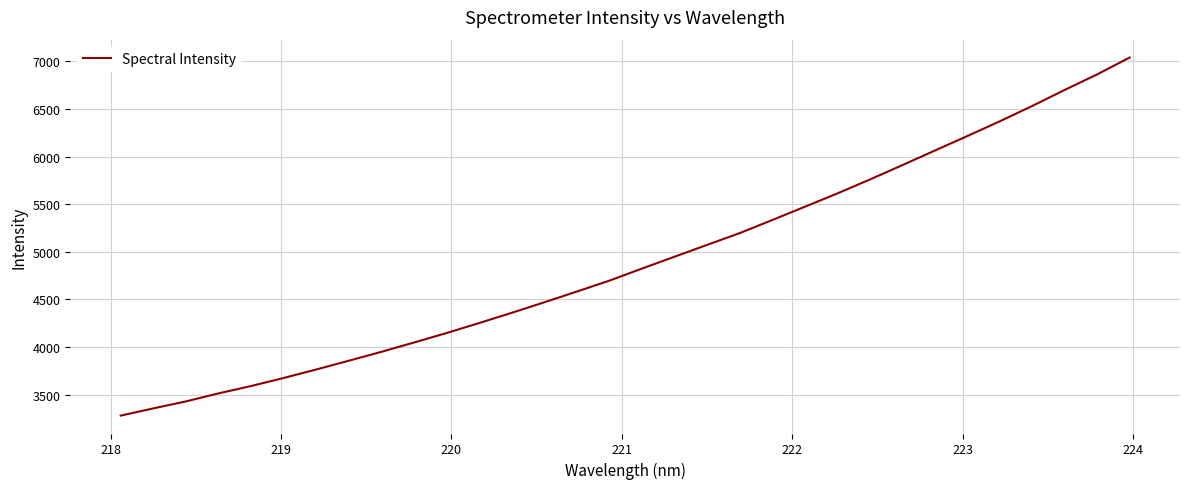

What is the difference between the maximum and minimum values?

3761.1